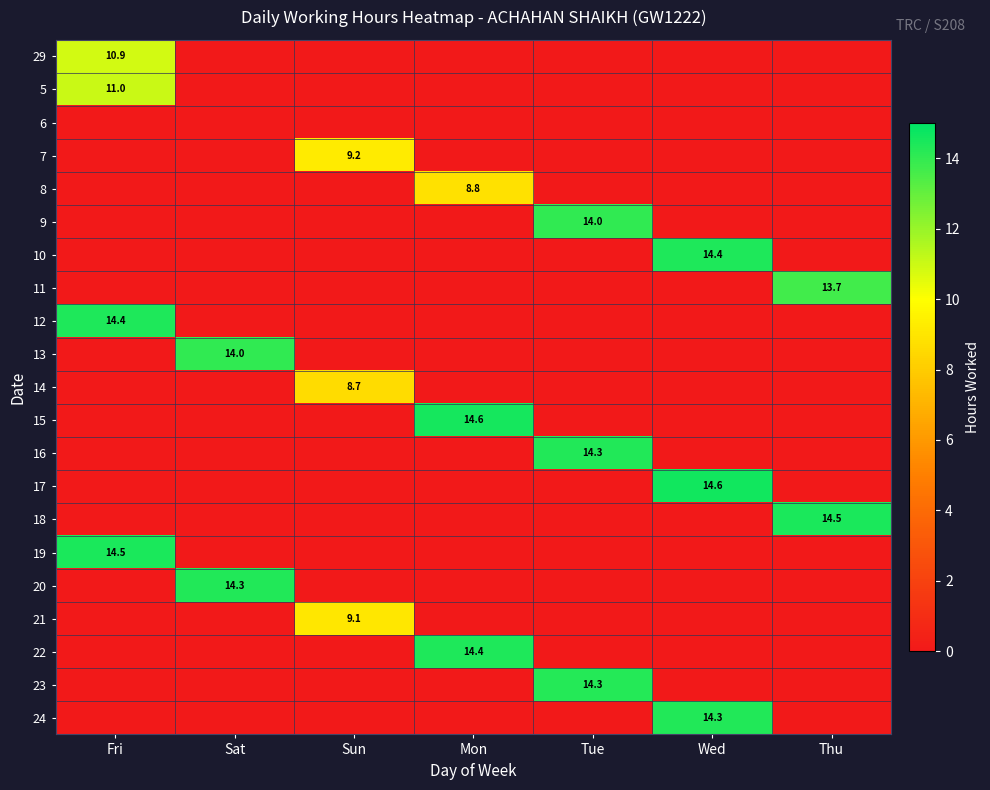

At which category is the sum across all series the highest?

Fri